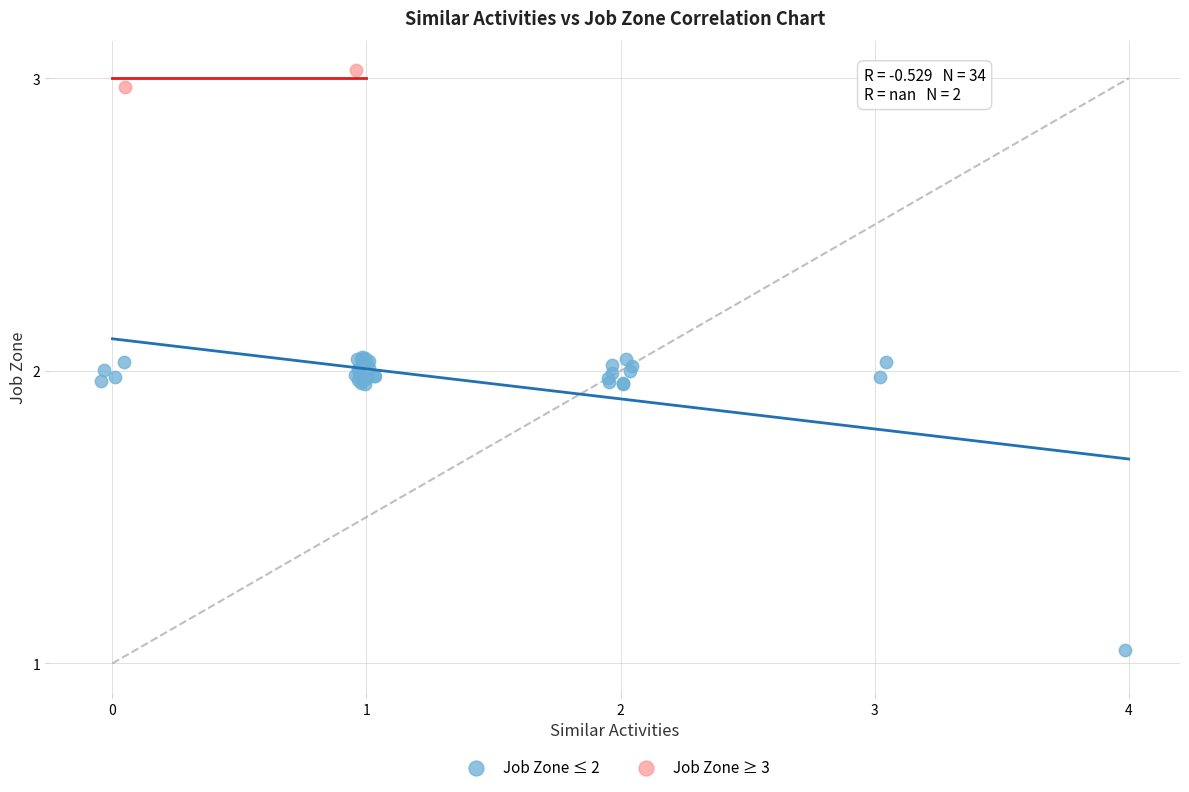

What are all the series names shown in the legend?

Job Zone ≤ 2, Job Zone ≥ 3